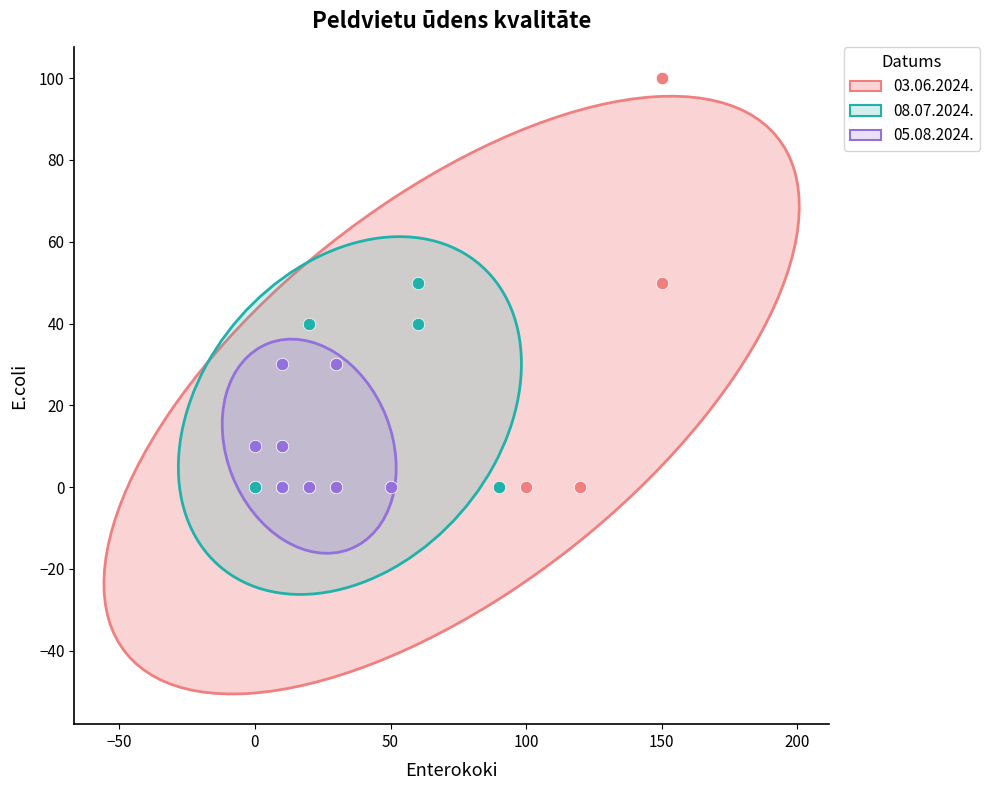

Which series contains the highest Y value?

03.06.2024.